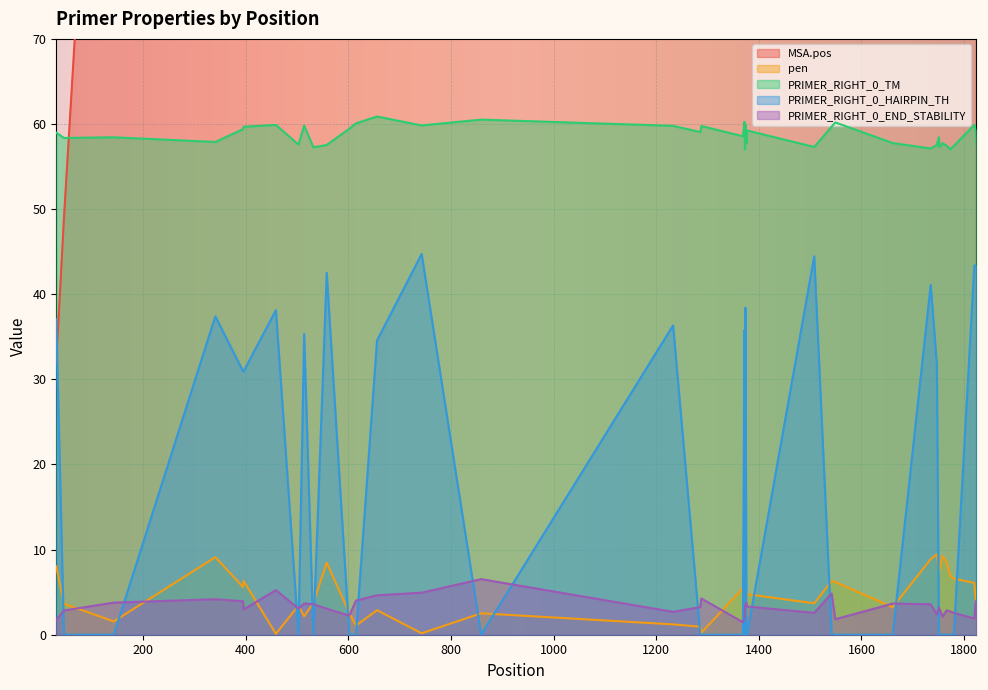

How many categories are shown in the chart?

40